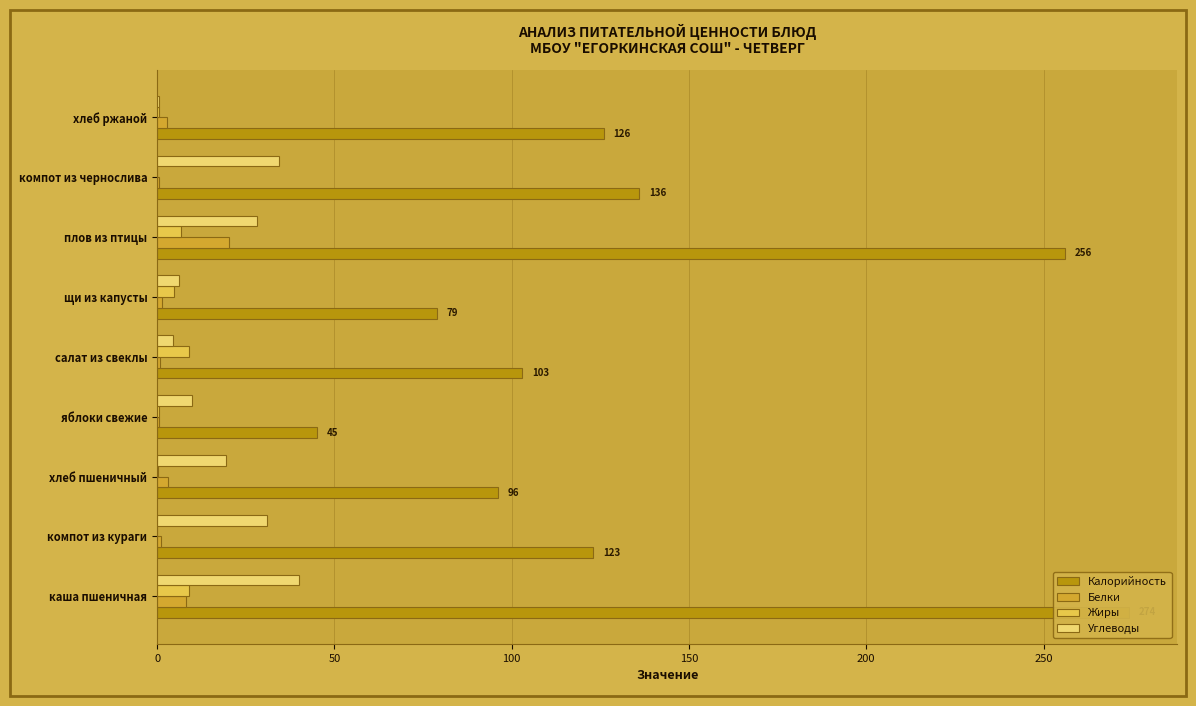

Count the number of categories in the chart.

9